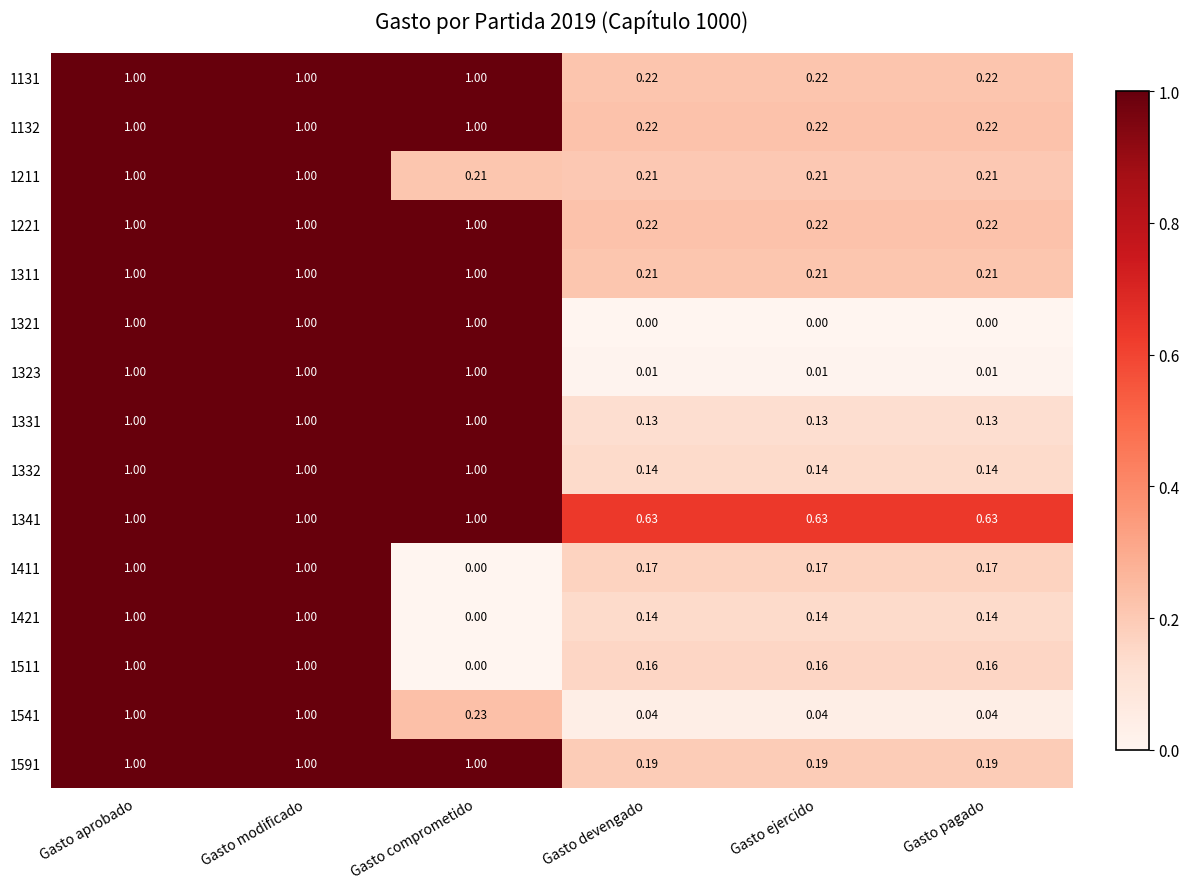

At which label is 1421 closest to 0?

Gasto comprometido